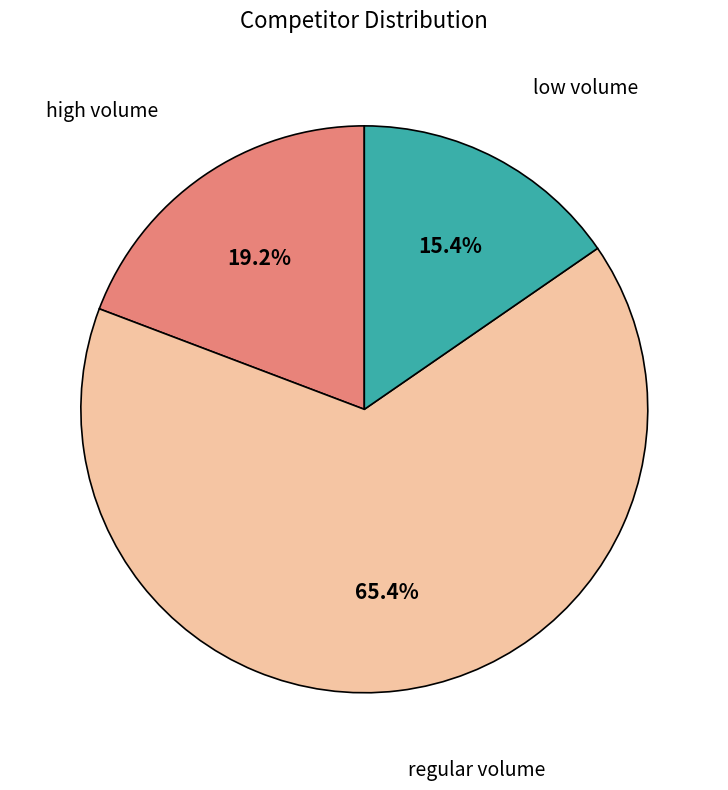

Is there a majority slice in this chart?

Yes